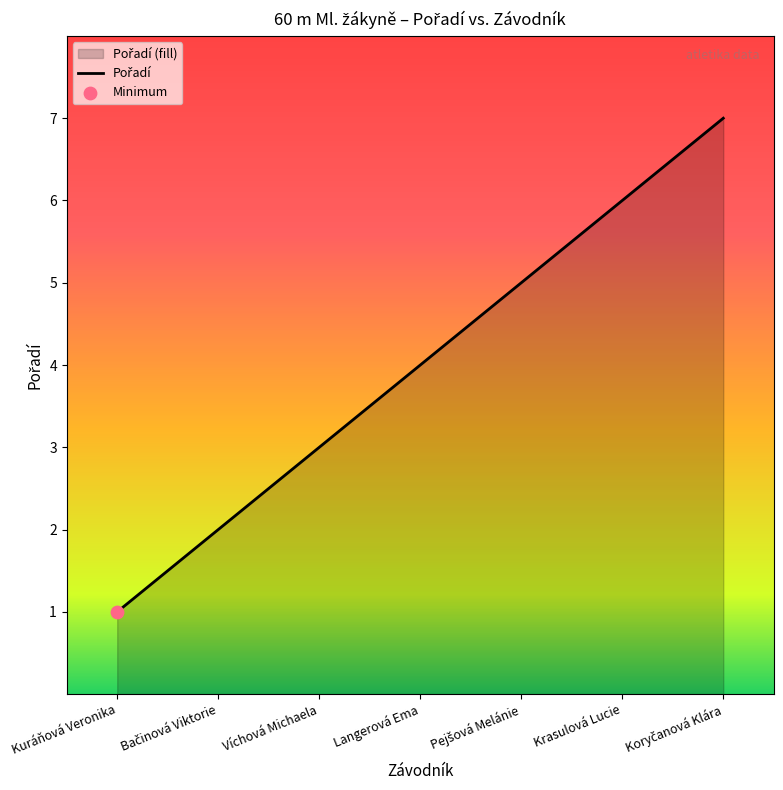

Between Koryčanová Klára and Kuráňová Veronika, which is larger?

Koryčanová Klára